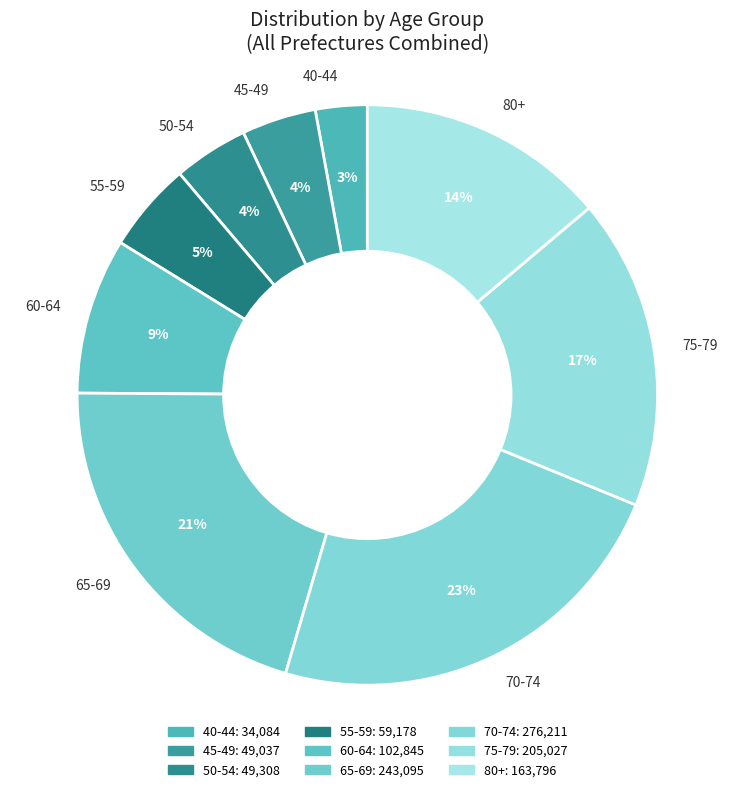

What percentage is the 75-79 slice, to the nearest percent?

17%